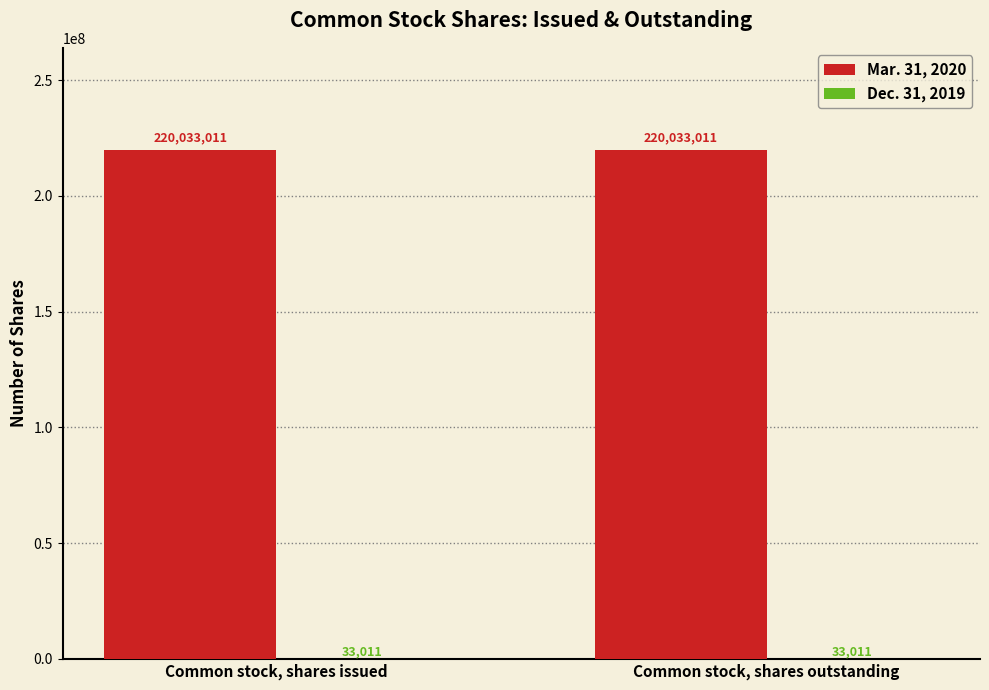

Which series has the largest total across all categories?

Mar. 31, 2020